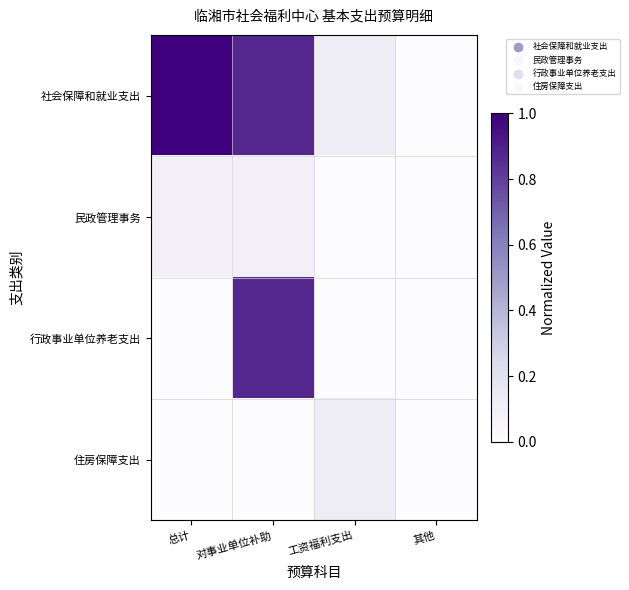

Which series has the largest total across all categories?

社会保障和就业支出